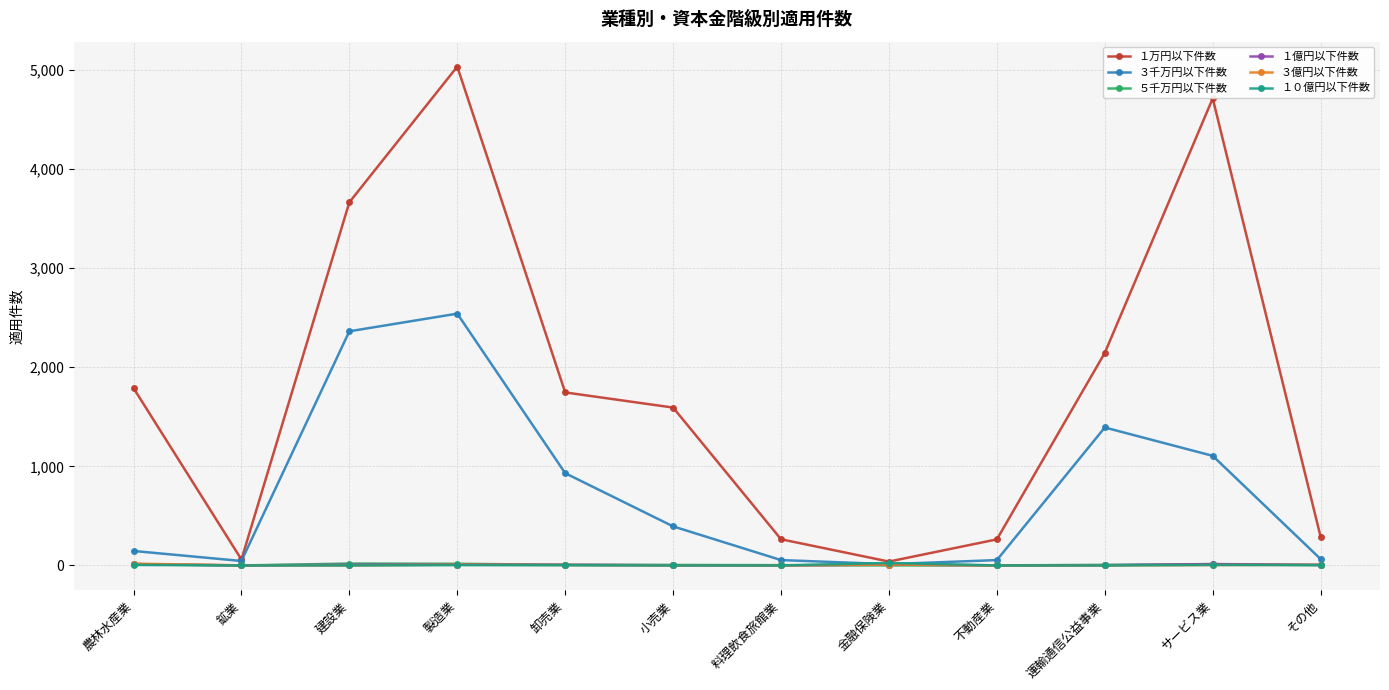

What is the greatest value displayed?

5034